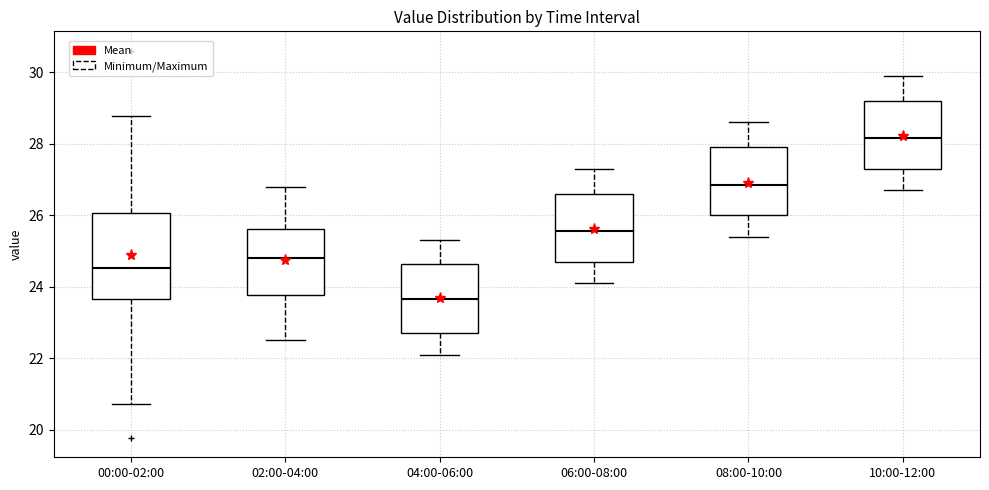

Reading left to right, transcribe this box plot: for each box, give where its median line is, the range the box spans, and where its two whiskers end, as read against the y-axis. The values are not printed on the chart, so give them approximately, as read against the axis.

00:00-02:00: median 24.6, box 23.6 to 26.0, whiskers 20.8 to 28.8
02:00-04:00: median 24.8, box 23.8 to 25.6, whiskers 22.6 to 26.8
04:00-06:00: median 23.6, box 22.8 to 24.6, whiskers 22.2 to 25.4
06:00-08:00: median 25.6, box 24.8 to 26.6, whiskers 24.2 to 27.4
08:00-10:00: median 26.8, box 26.0 to 28.0, whiskers 25.4 to 28.6
10:00-12:00: median 28.2, box 27.4 to 29.2, whiskers 26.8 to 30.0